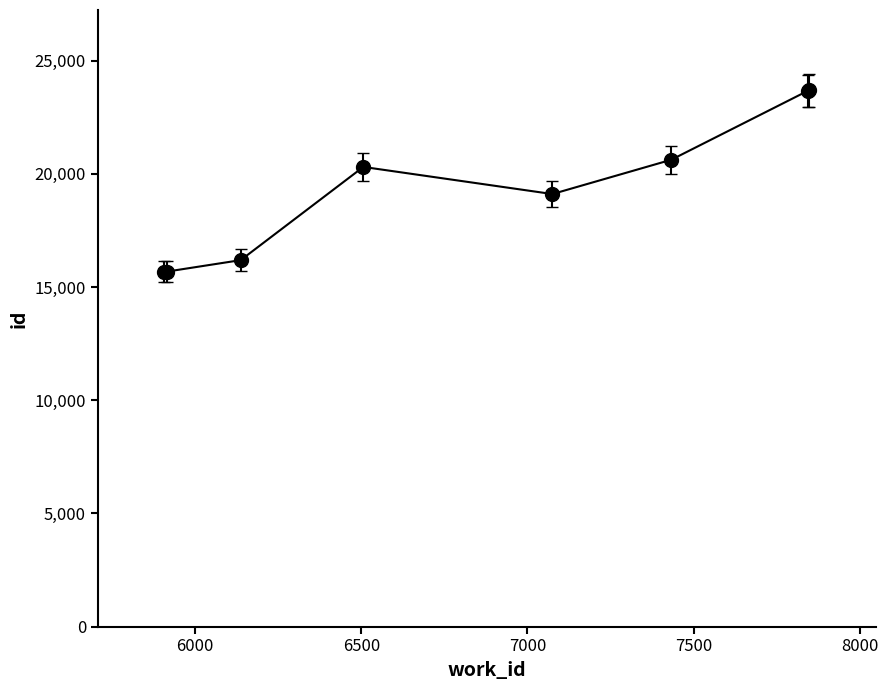

How many categories are shown in the chart?

8